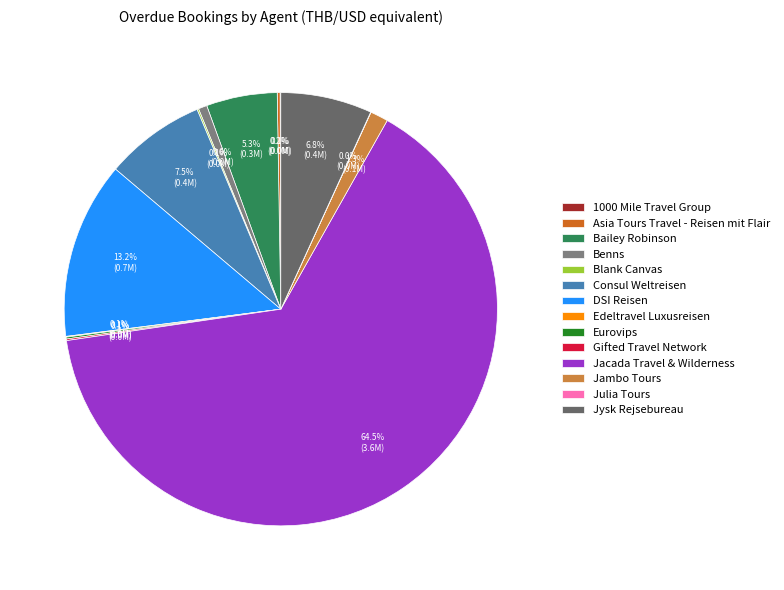

Does Jacada Travel & Wilderness account for over 50% of the chart?

Yes